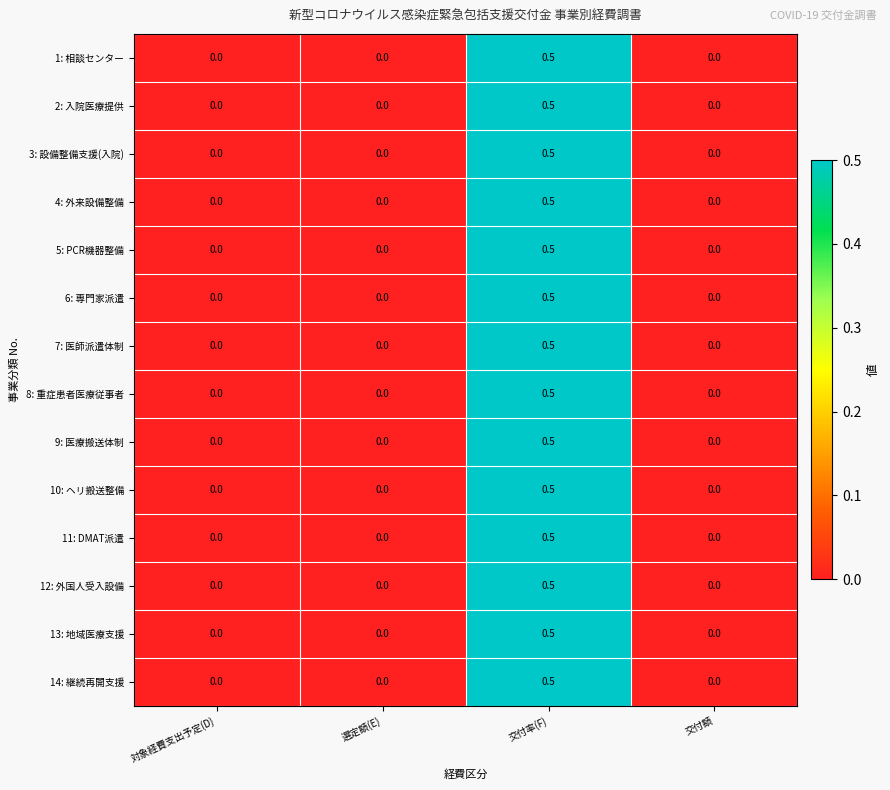

Is it true that 6: 専門家派遣 equals 0.0 at 交付額?

True